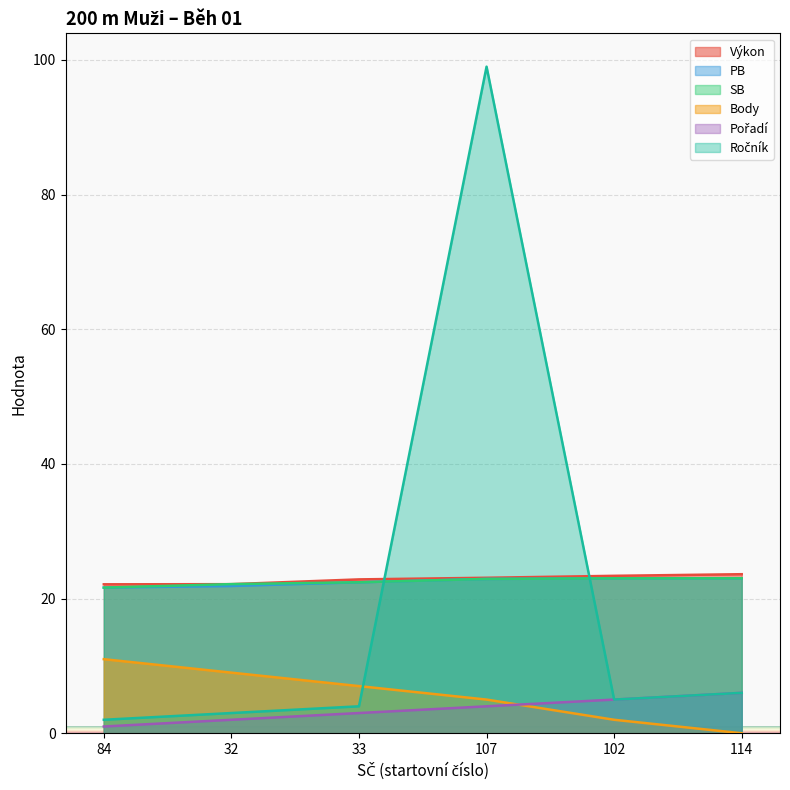

Between 84 and 32, which is larger?

32